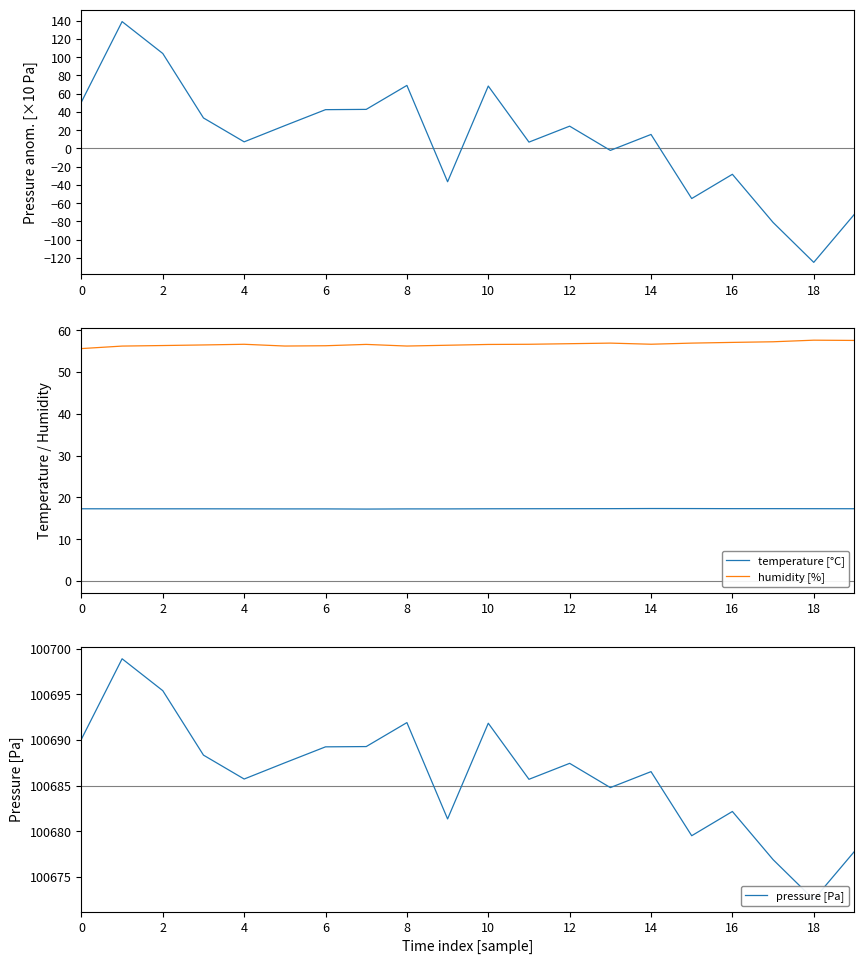

Is the value of pressure [Pa] at 16 greater than the value of pressure anomaly (scaled) at 18?

Yes